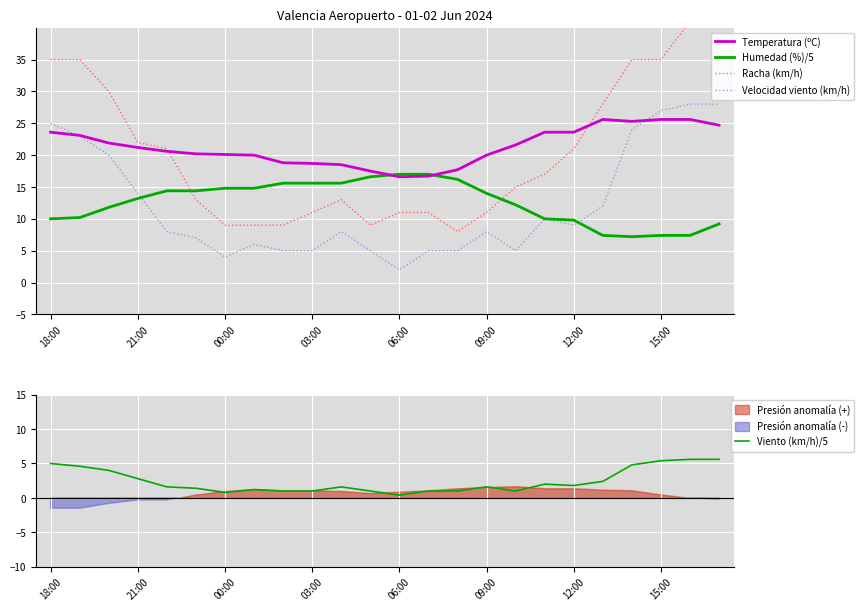

What is the maximum value for Velocidad viento (km/h)?

28.0